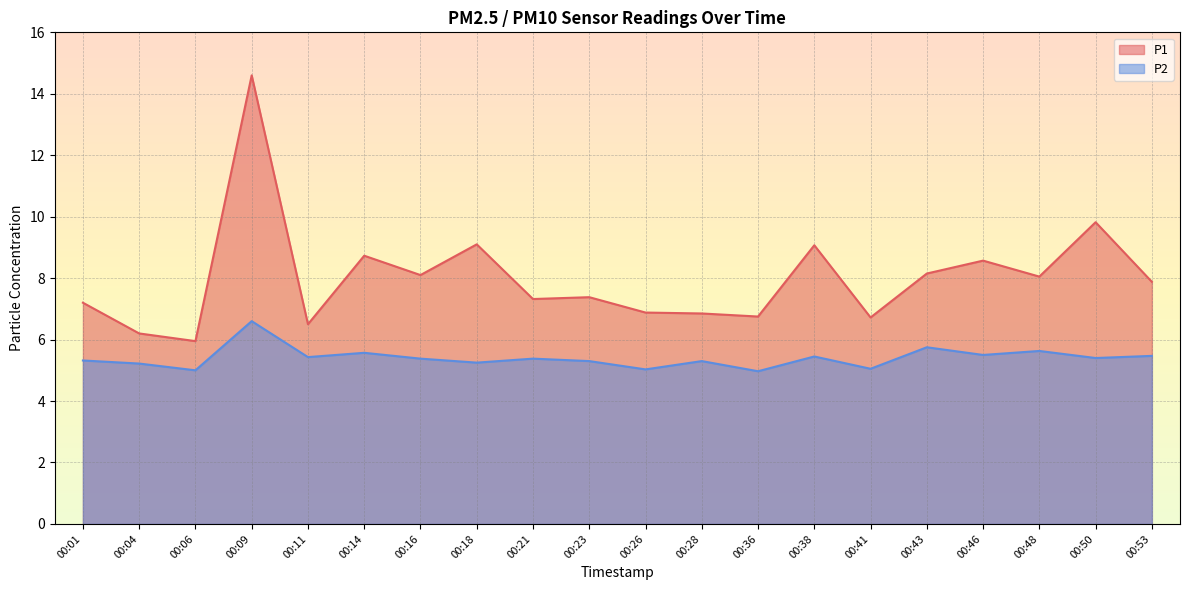

List the labels in order of P2 value, smallest first.

00:36, 00:06, 00:26, 00:41, 00:04, 00:18, 00:23, 00:28, 00:01, 00:16, 00:21, 00:50, 00:11, 00:38, 00:53, 00:46, 00:14, 00:48, 00:43, 00:09